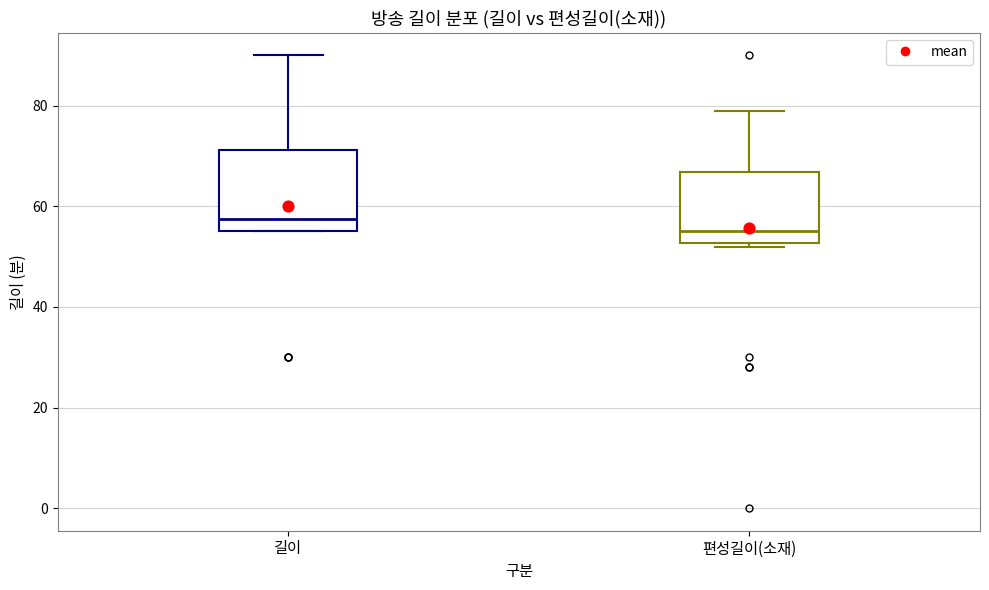

Reading left to right, transcribe this box plot: for each box, give where its median line is, the range the box spans, and where its two whiskers end, as read against the y-axis. The values are not printed on the chart, so give them approximately, as read against the axis.

길이: median 58, box 56 to 72, whiskers 56 to 90
편성길이(소재): median 56, box 52 to 66, whiskers 52 (just below the box's lower edge) to 80